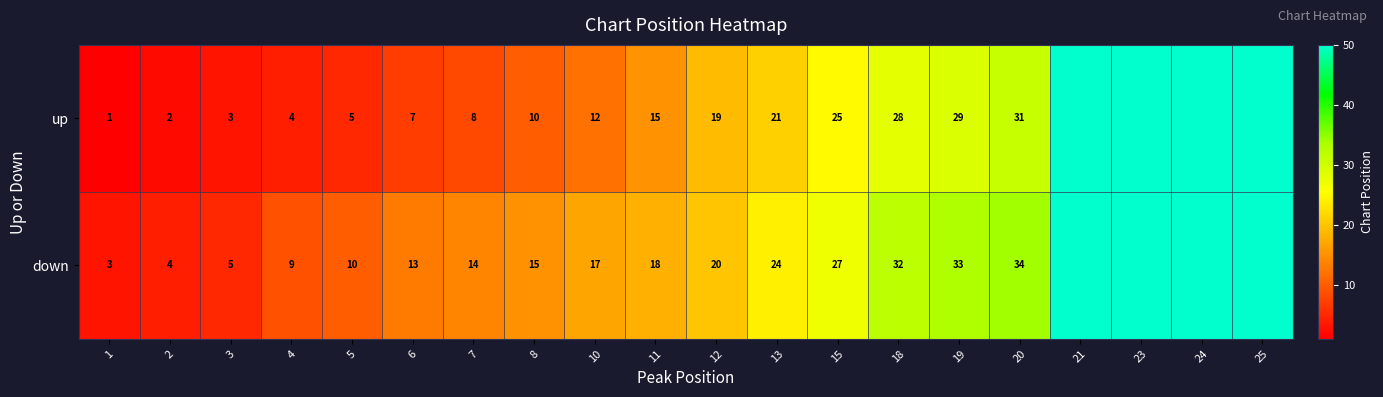

Which series changed the most between 8 and 12?

up